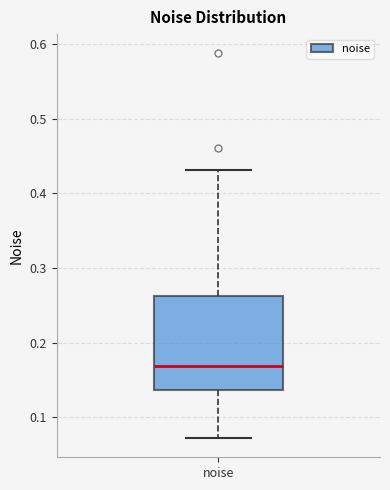

Read this box plot against the y-axis: the position of the median line, the range covered by the box, and the ends of both whiskers. The values are not printed on the chart, so give them approximately, as read against the axis.

median 0.17, box 0.14 to 0.26, whiskers 0.07 to 0.43